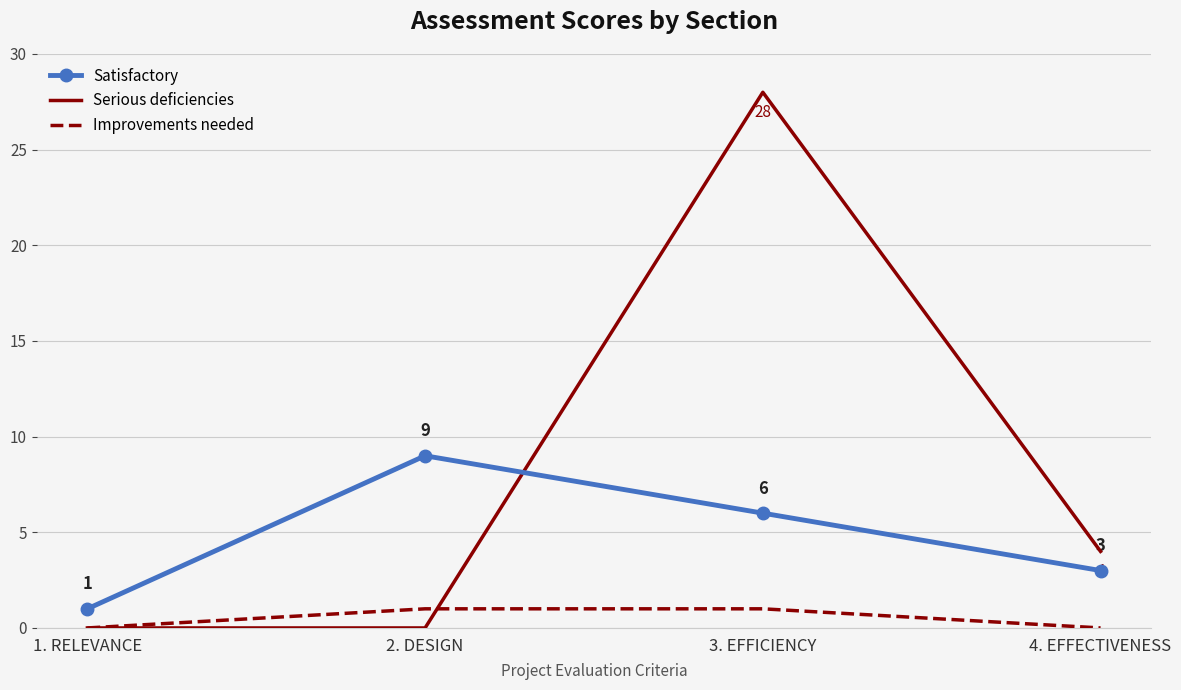

Reading left to right, list all the values displayed in this chart.

Satisfactory: 1. RELEVANCE=1	2. DESIGN=9	3. EFFICIENCY=6	4. EFFECTIVENESS=3
Serious deficiencies: 1. RELEVANCE=0	2. DESIGN=0	3. EFFICIENCY=28	4. EFFECTIVENESS=4
Improvements needed: 1. RELEVANCE=0	2. DESIGN=1	3. EFFICIENCY=1	4. EFFECTIVENESS=0